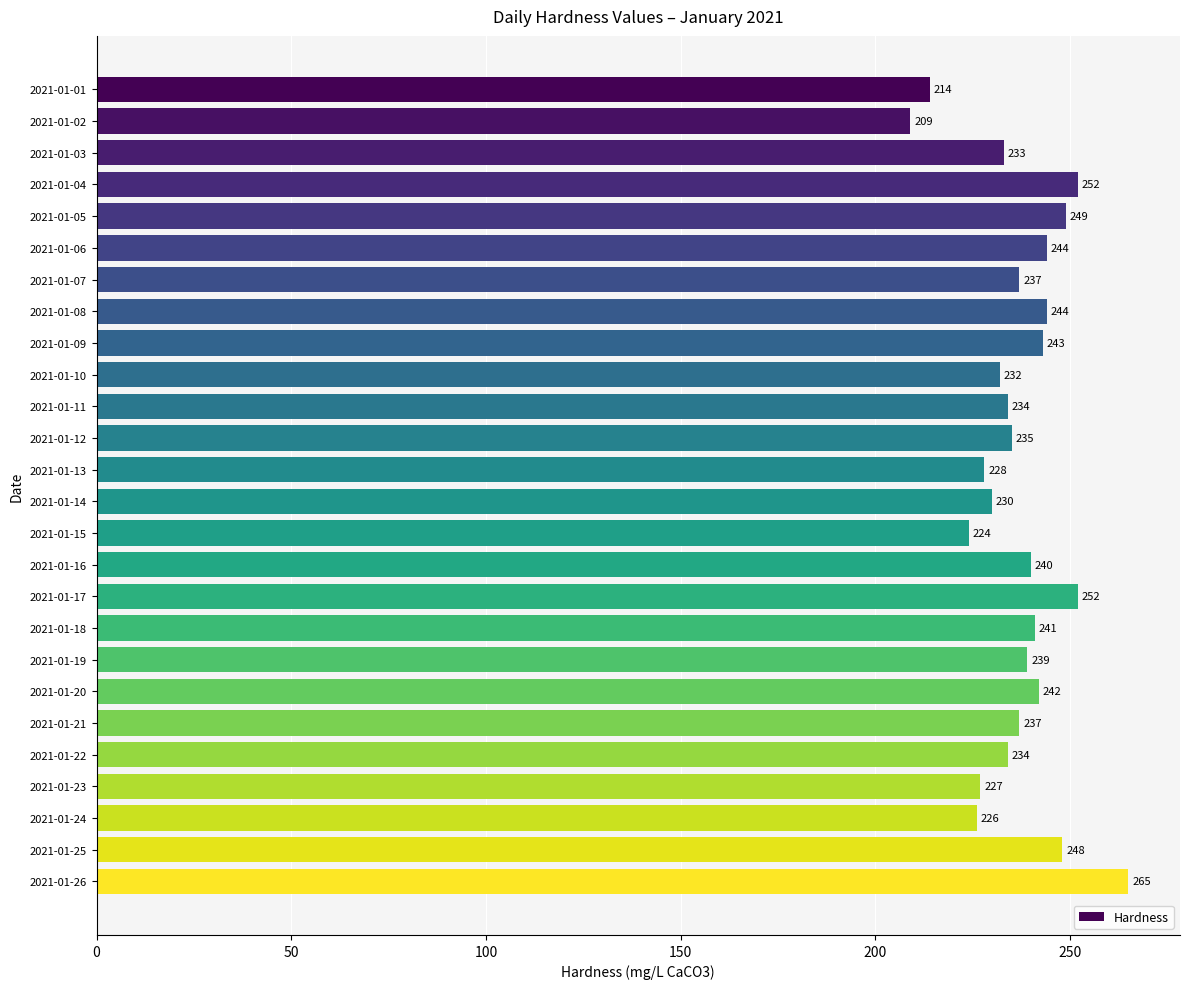

Which has a higher value, 2021-01-20 or 2021-01-23?

2021-01-20